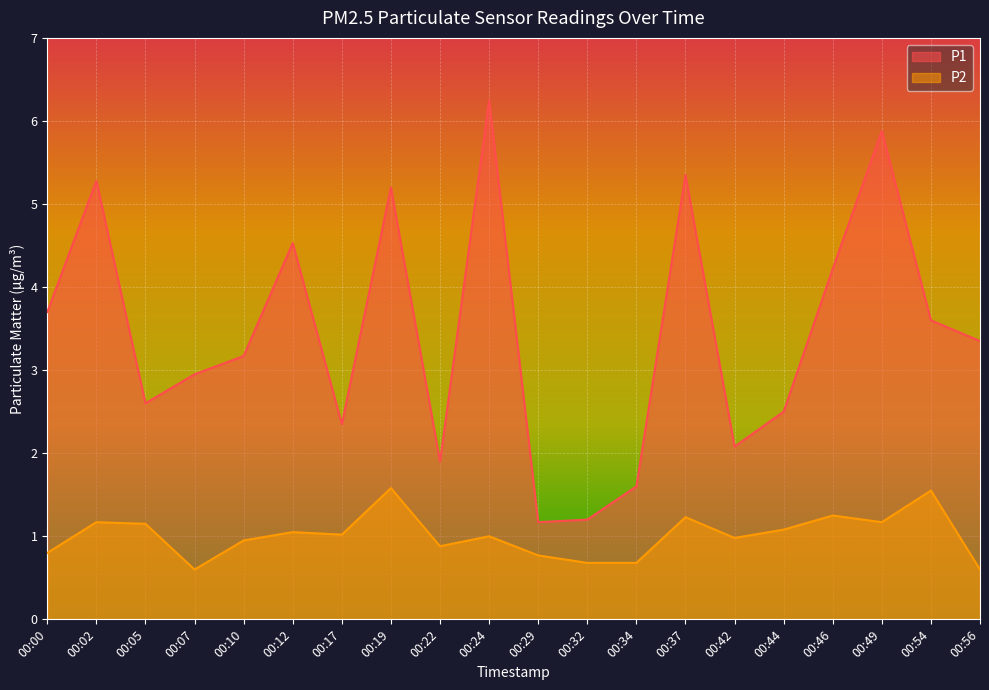

What is the sum of all P1 values?

68.9